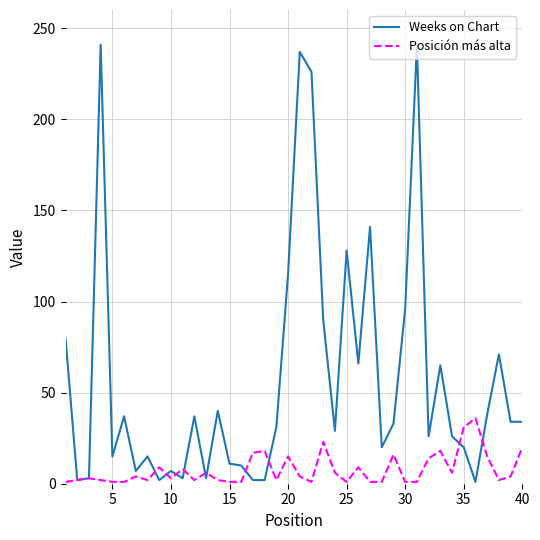

What is the difference between the second highest and minimum values in the Weeks on Chart series?

240